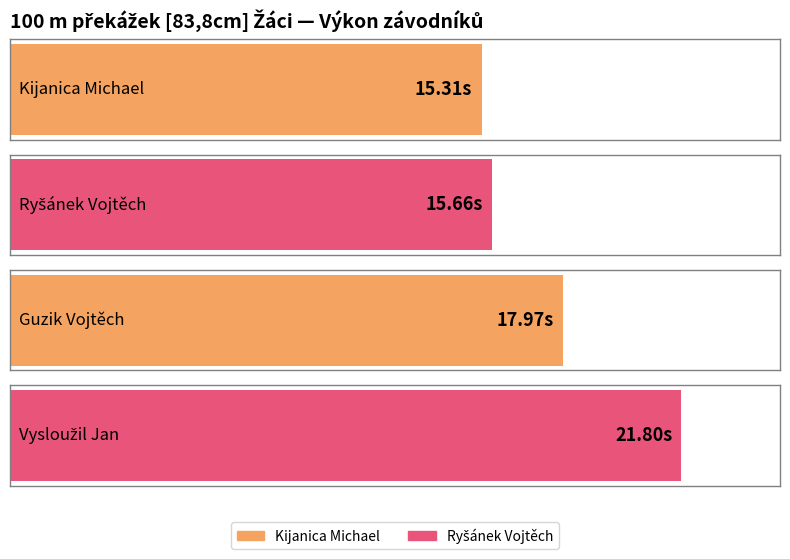

What is the difference between the values at Kijanica Michael and Guzik Vojtěch?

2.7